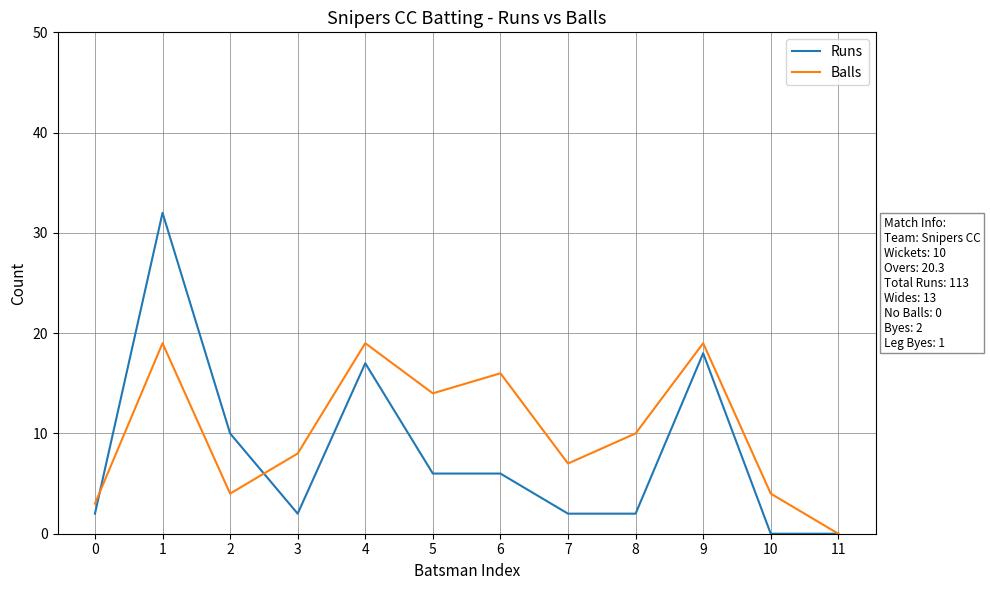

Which series has the widest spread of values?

Runs